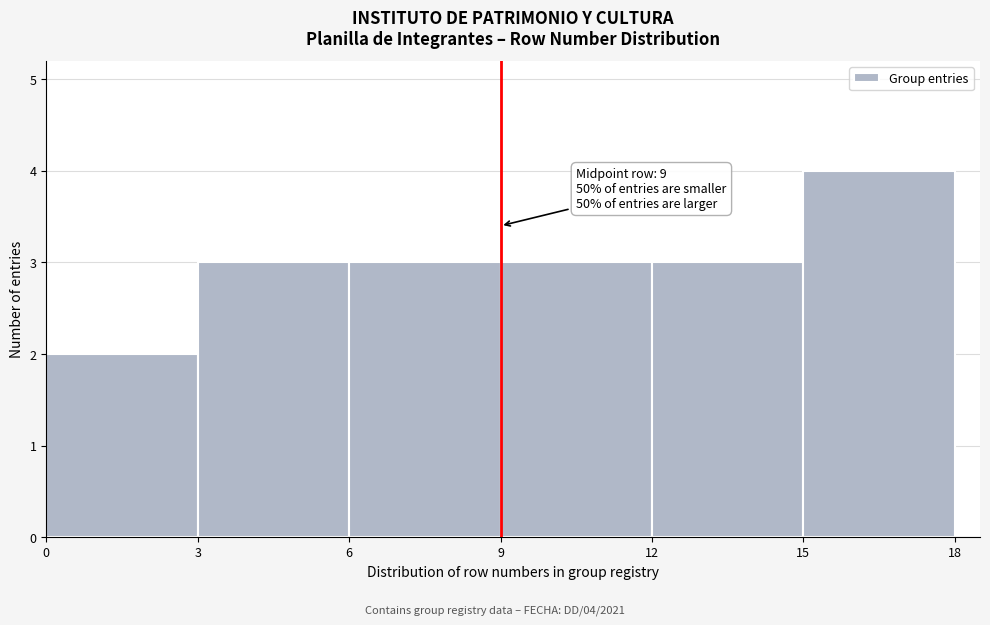

Over which range of the x-axis is the bar tallest?

15 to 18